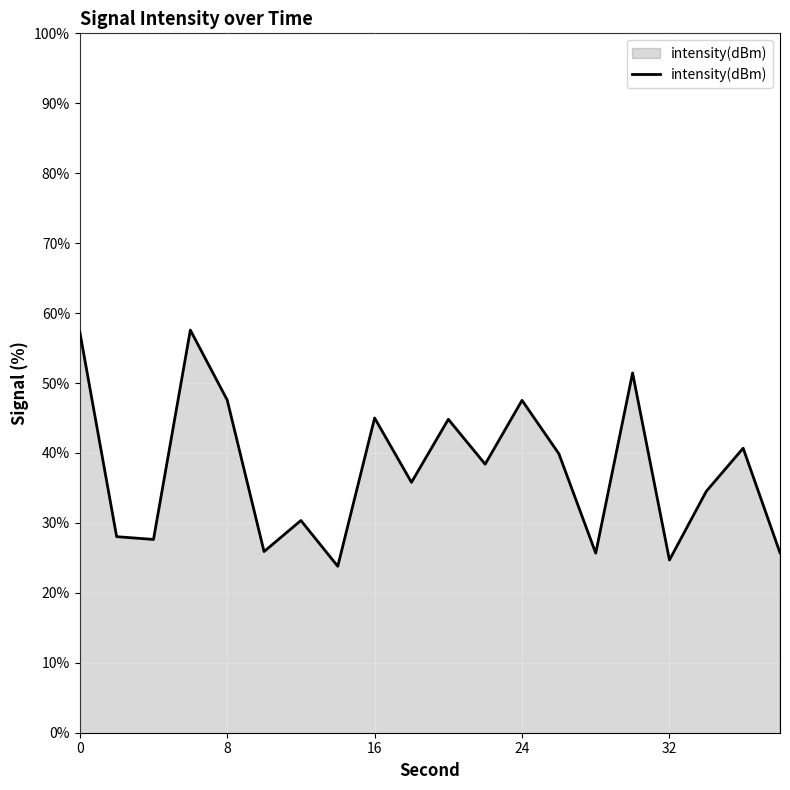

How many points are lower than both their immediate neighbors (excluding endpoints)?

7